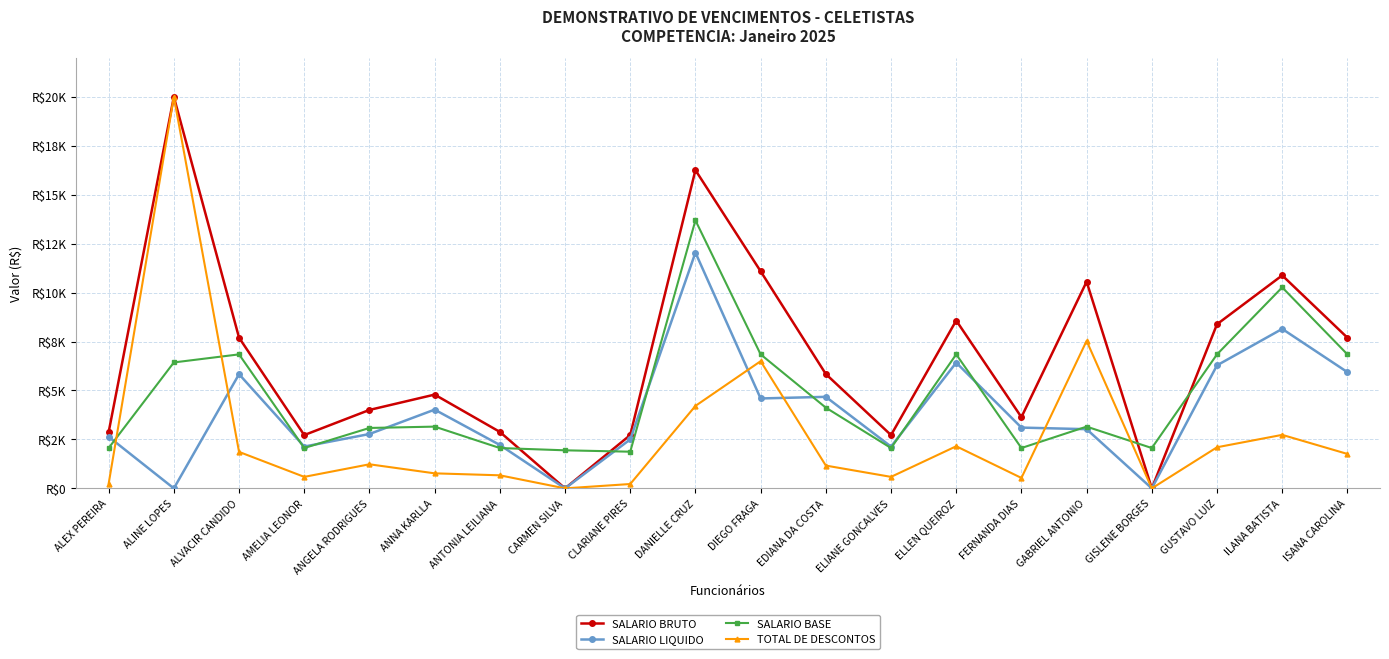

Read the TOTAL DE DESCONTOS value at ISANA CAROLINA.

1758.5